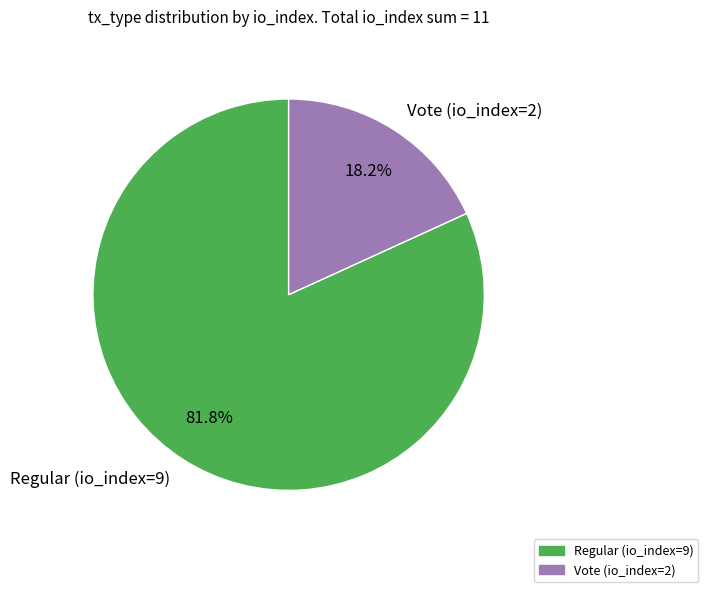

Count the number of slices in the pie.

2